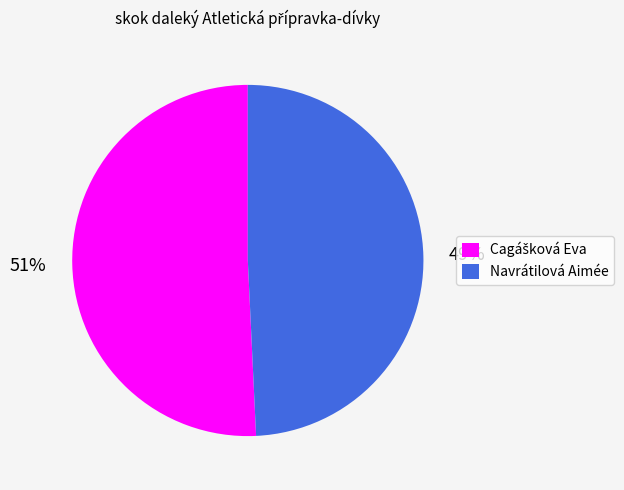

To the nearest percent, what portion does Navrátilová Aimée represent?

49%